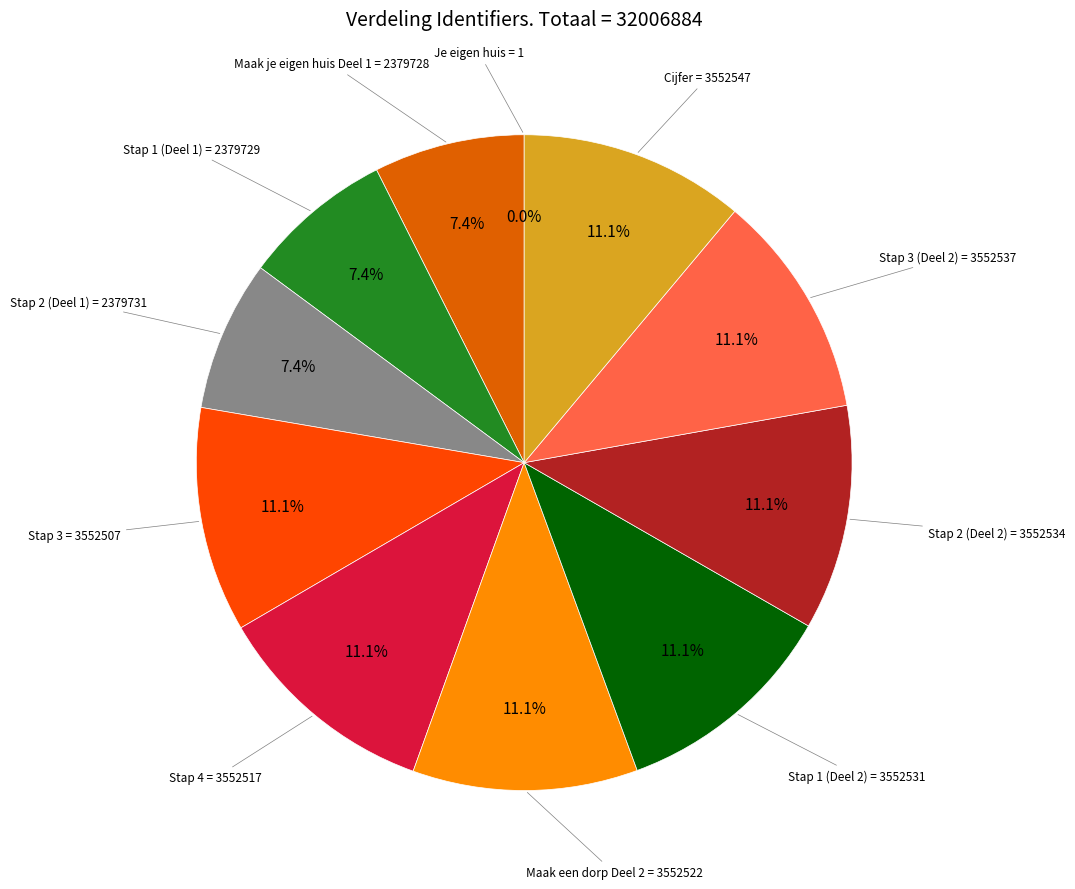

Is there a majority slice in this chart?

No